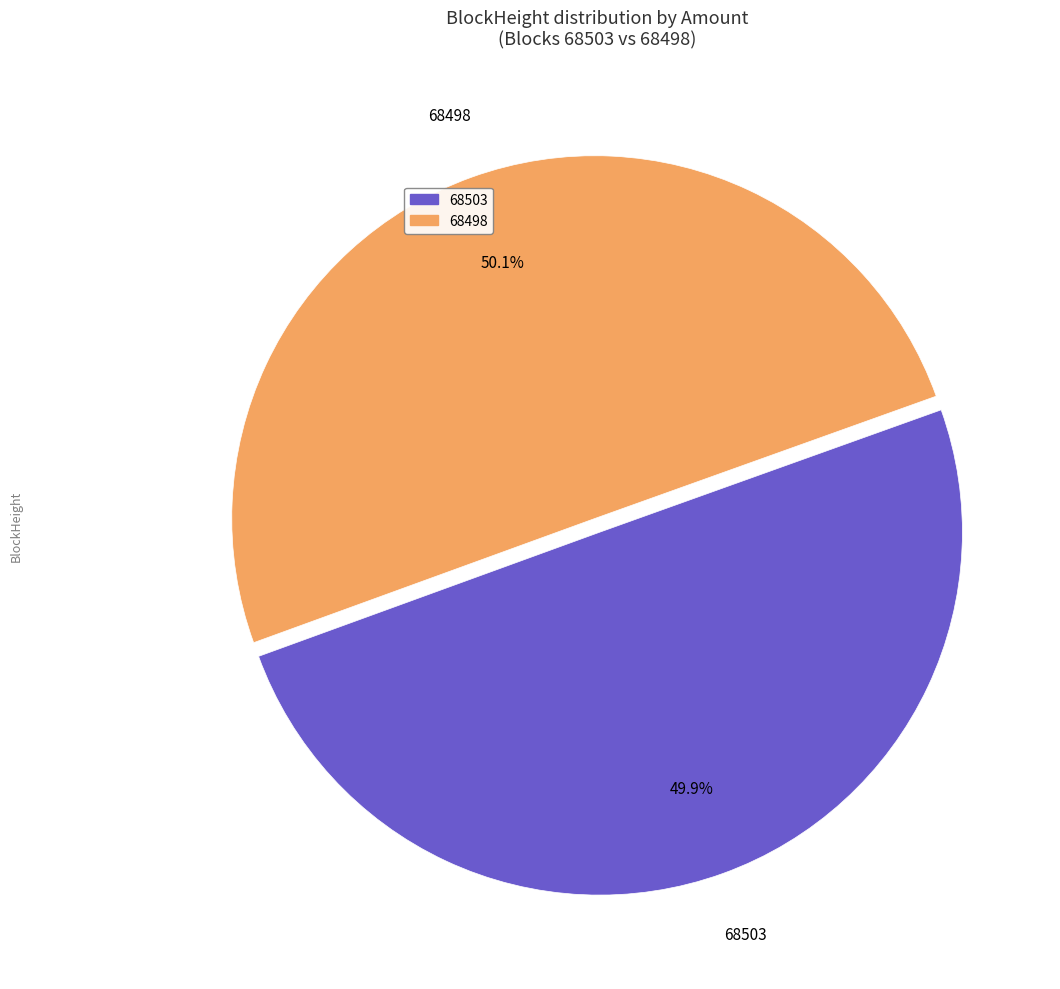

To the nearest percent, what is the difference between the largest and smallest slice percentages?

0%